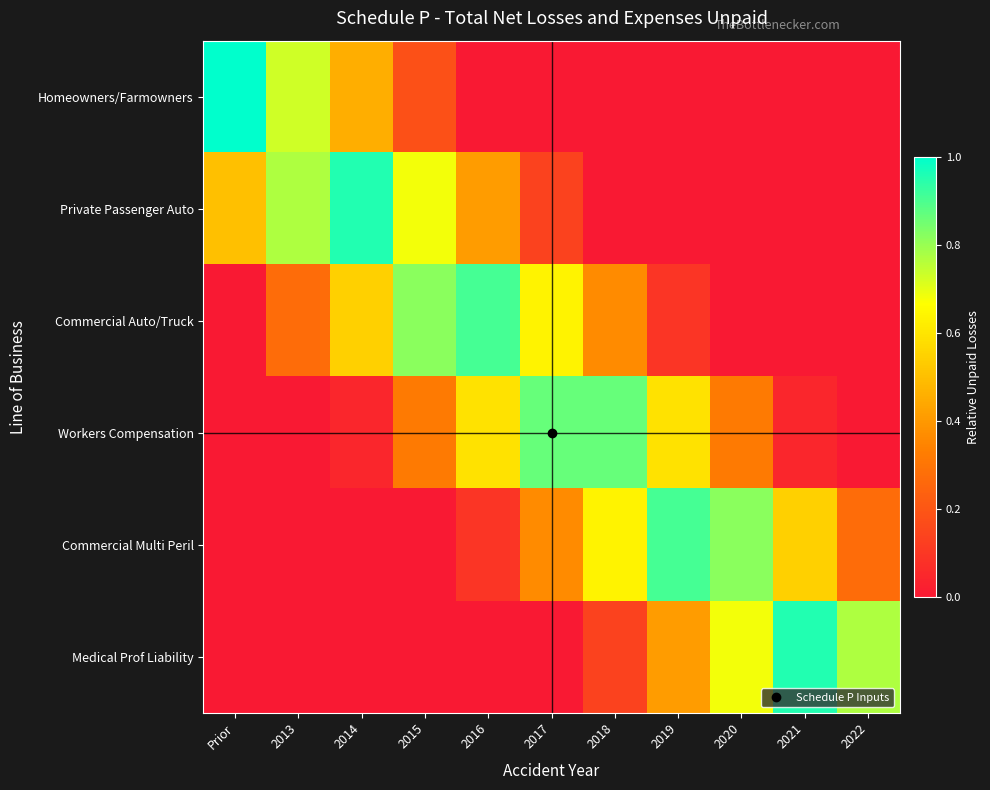

Reading left to right, what are all the values shown in this chart?

Homeowners/Farmowners: Prior=1.0	2013=0.7	2014=0.5	2015=0.2	2016=0.0	2017=0.0	2018=0.0	2019=0.0	2020=0.0	2021=0.0	2022=0.0
Private Passenger Auto: Prior=0.5	2013=0.8	2014=1.0	2015=0.7	2016=0.4	2017=0.1	2018=0.0	2019=0.0	2020=0.0	2021=0.0	2022=0.0
Commercial Auto/Truck: Prior=0.0	2013=0.3	2014=0.5	2015=0.8	2016=0.9	2017=0.6	2018=0.4	2019=0.1	2020=0.0	2021=0.0	2022=0.0
Workers Compensation: Prior=0.0	2013=0.0	2014=0.0	2015=0.3	2016=0.6	2017=0.9	2018=0.9	2019=0.6	2020=0.3	2021=0.0	2022=0.0
Commercial Multi Peril: Prior=0.0	2013=0.0	2014=0.0	2015=0.0	2016=0.1	2017=0.4	2018=0.6	2019=0.9	2020=0.8	2021=0.5	2022=0.3
Medical Prof Liability: Prior=0.0	2013=0.0	2014=0.0	2015=0.0	2016=0.0	2017=0.0	2018=0.1	2019=0.4	2020=0.7	2021=1.0	2022=0.8